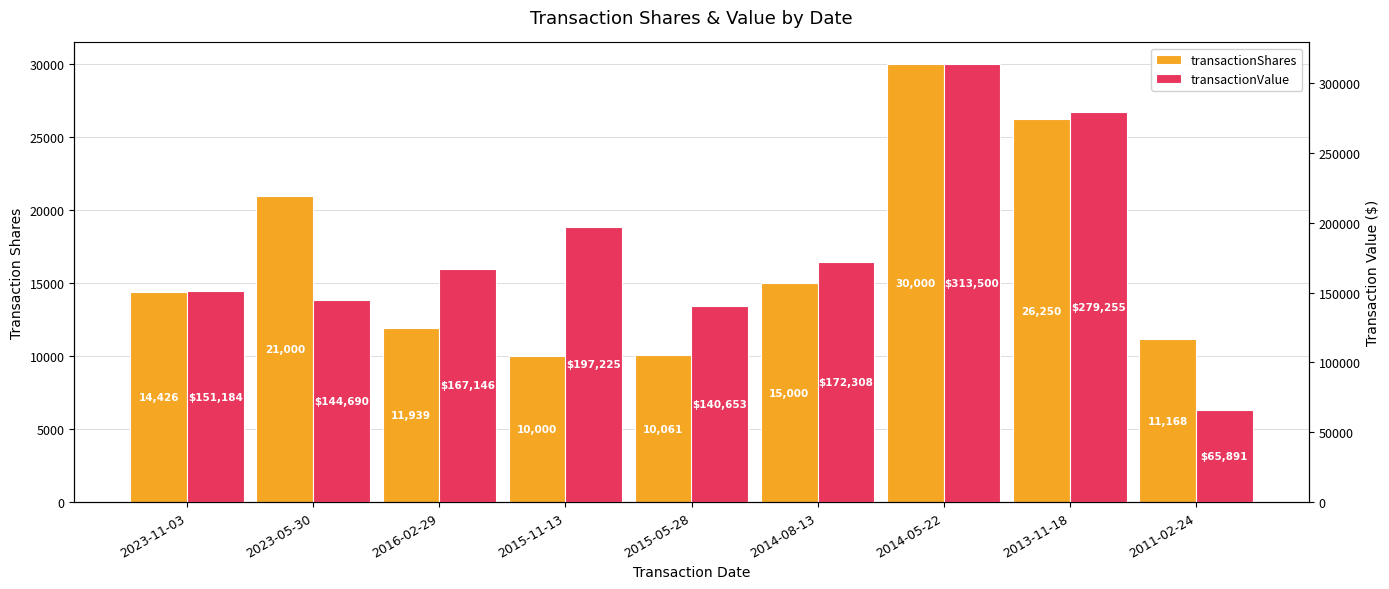

How many groups of bars are there?

9